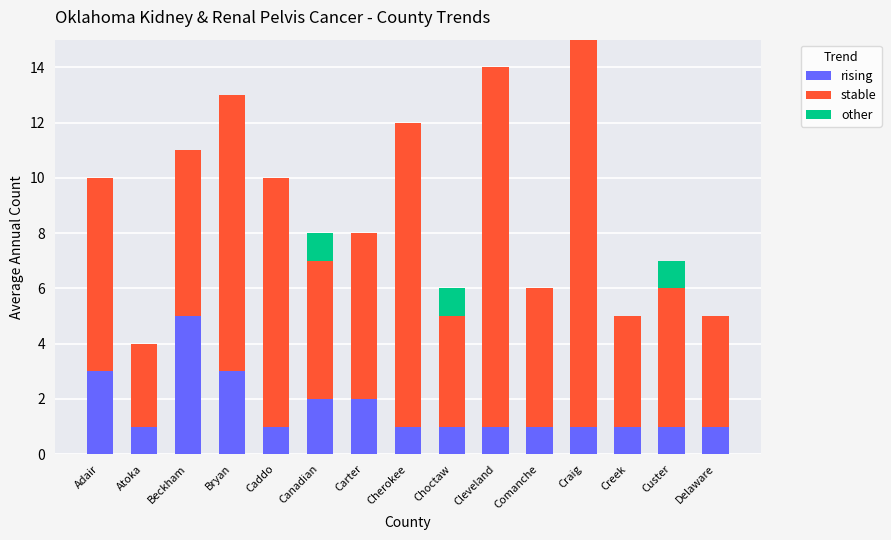

What is the total value across all series at Creek?

5